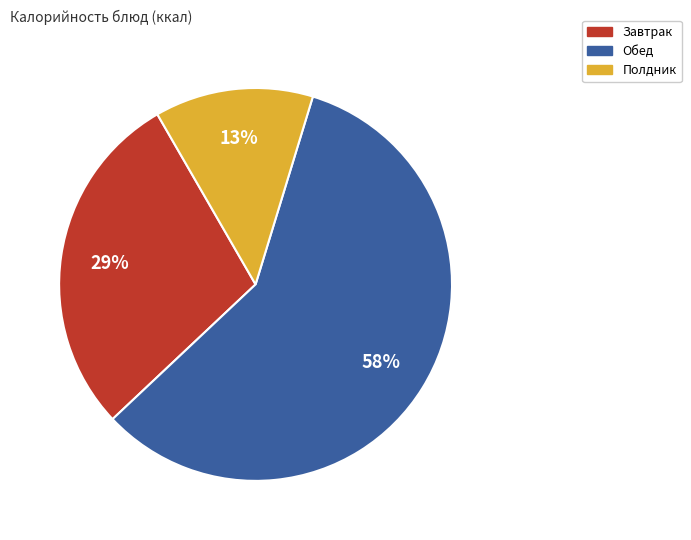

Count the number of slices in the pie.

3